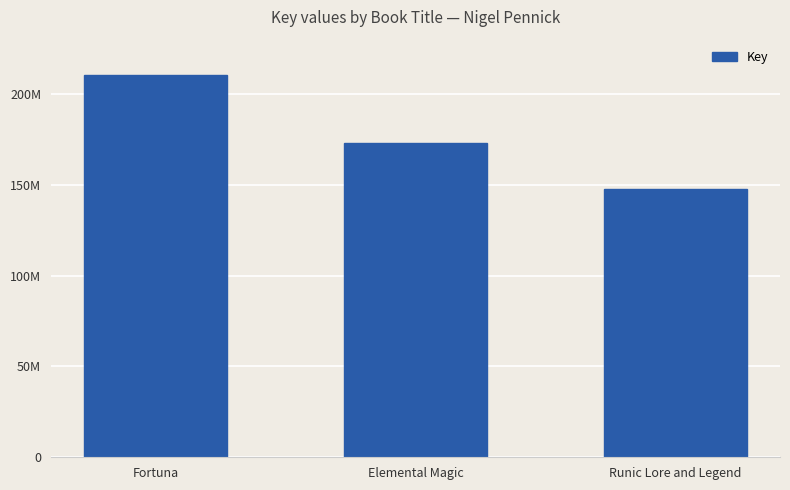

Between Runic Lore and Legend and Fortuna, which is larger?

Fortuna